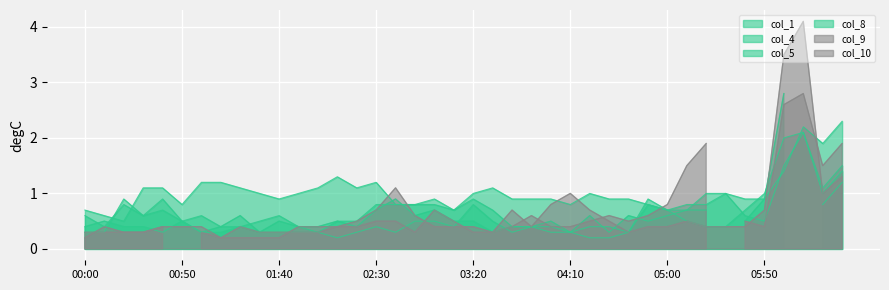

What is the difference between the col_4 values at 2009/06/07 03:10 and 2009/06/07 05:50?

0.2